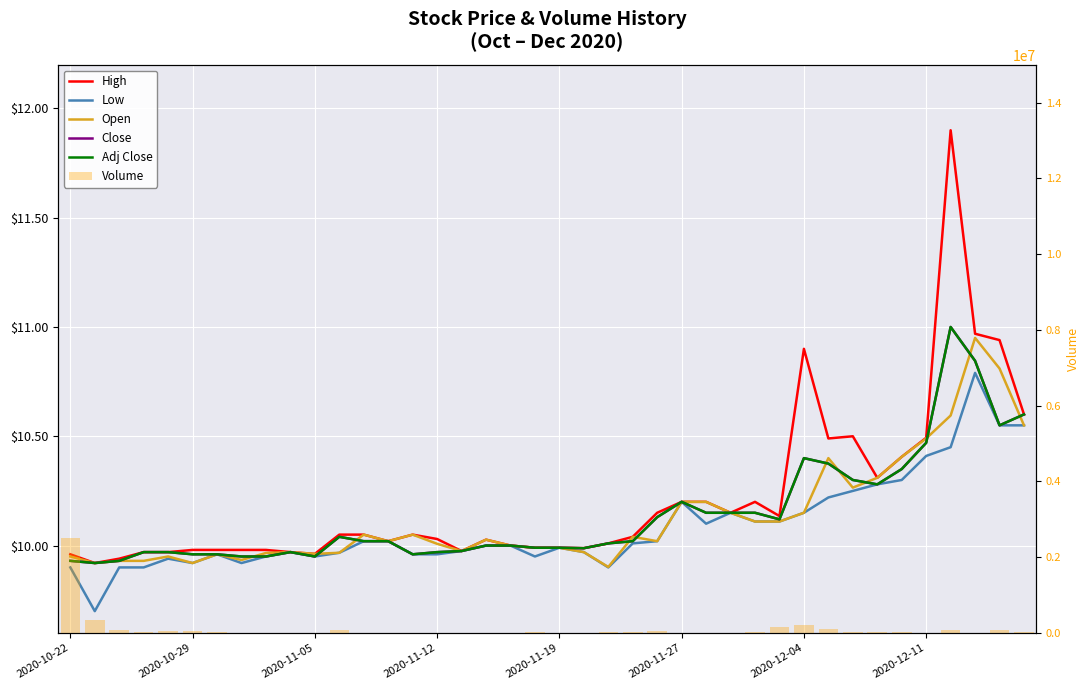

How many values in the Adj Close series exceed 10?

21